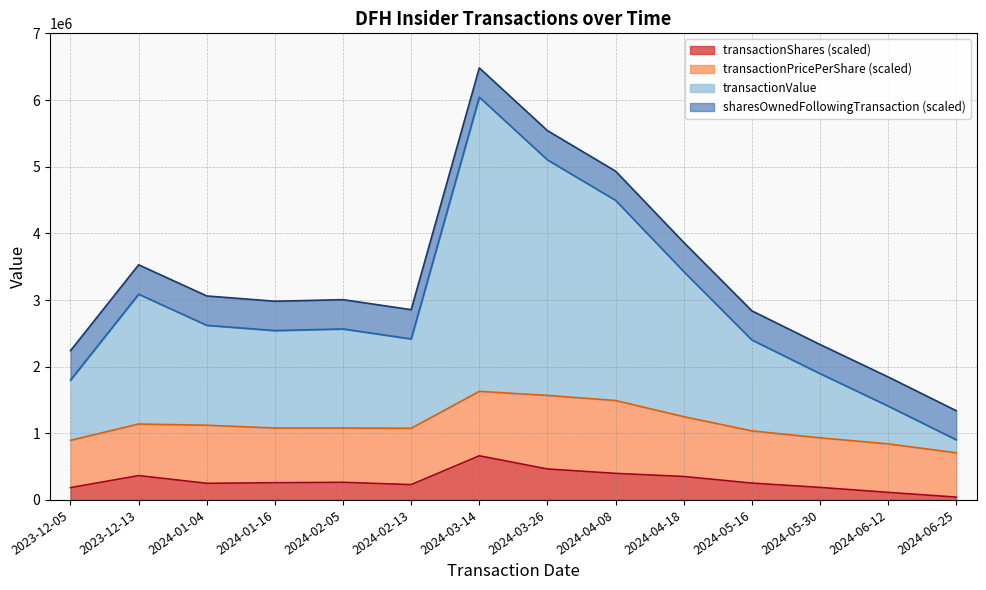

What is the label of the 10th point from the left?

2024-04-18